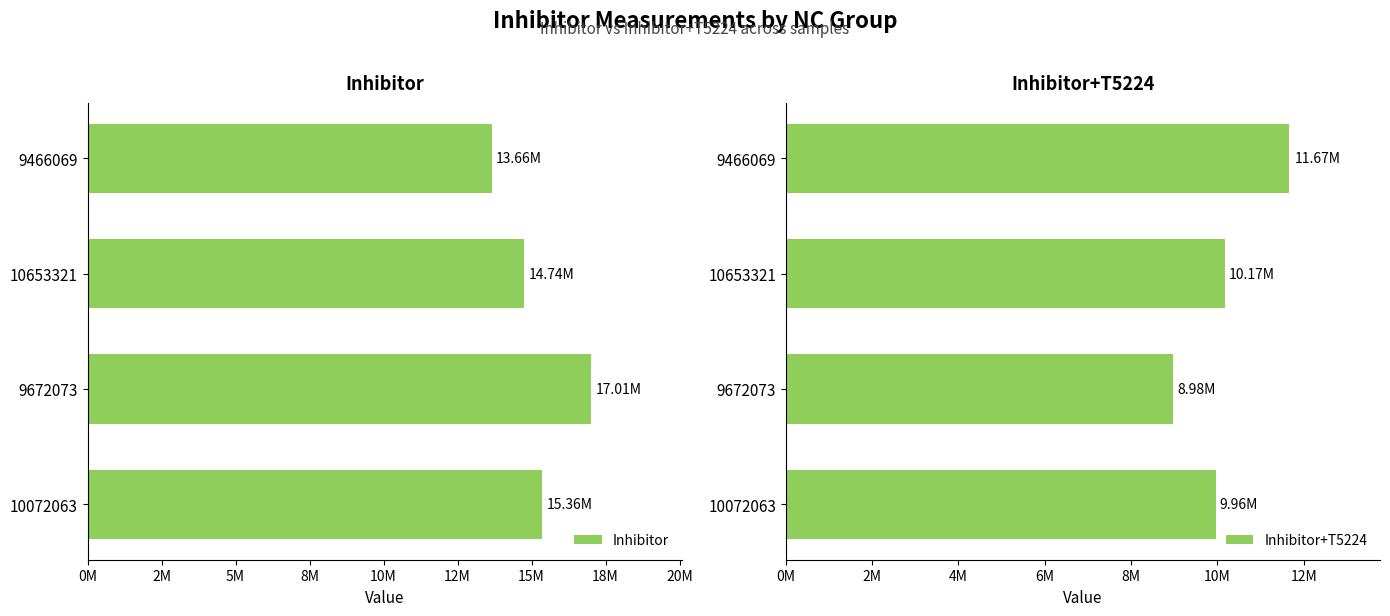

What is the difference between the maximum and minimum values in the Inhibitor series?

3355947